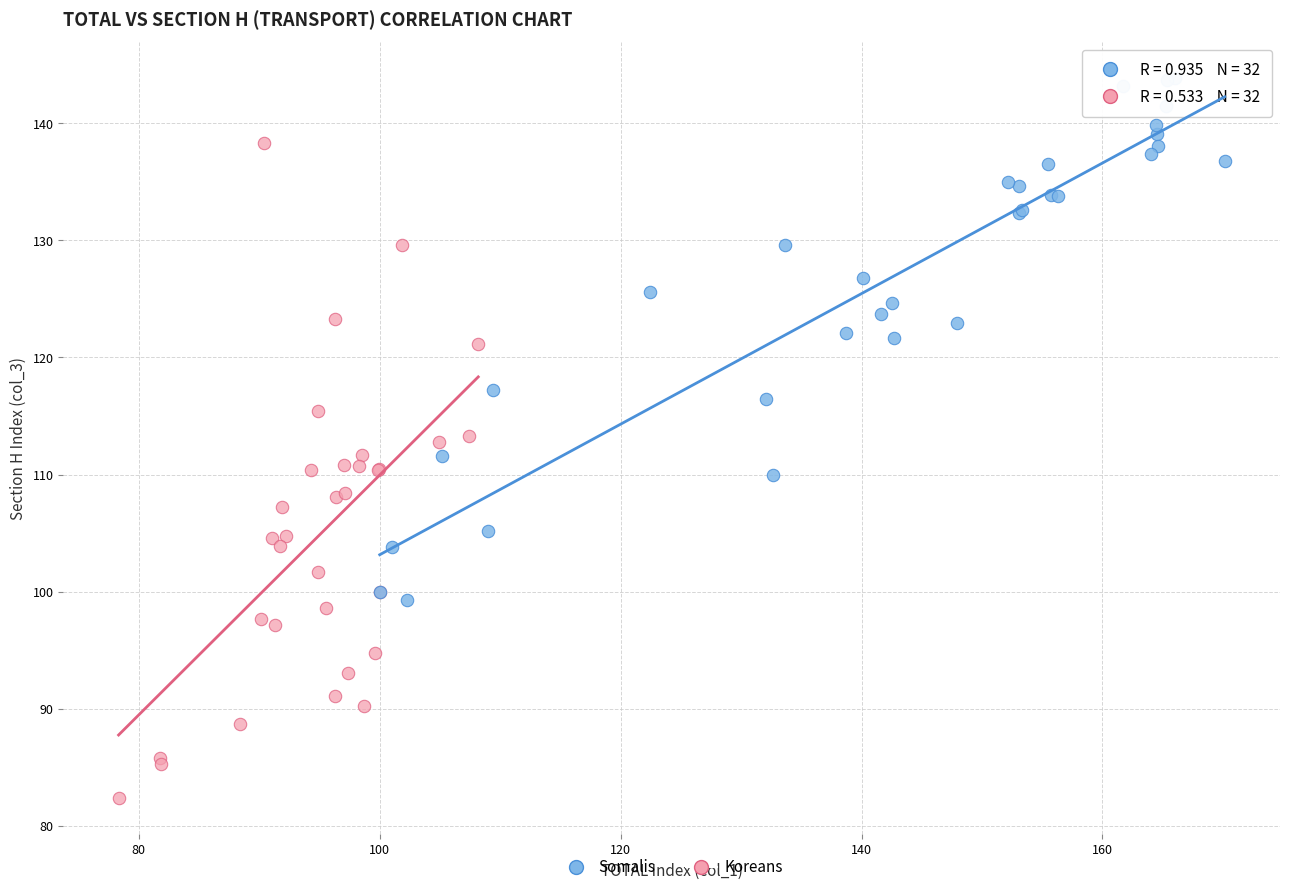

Which series reaches the maximum Y coordinate?

Somalis